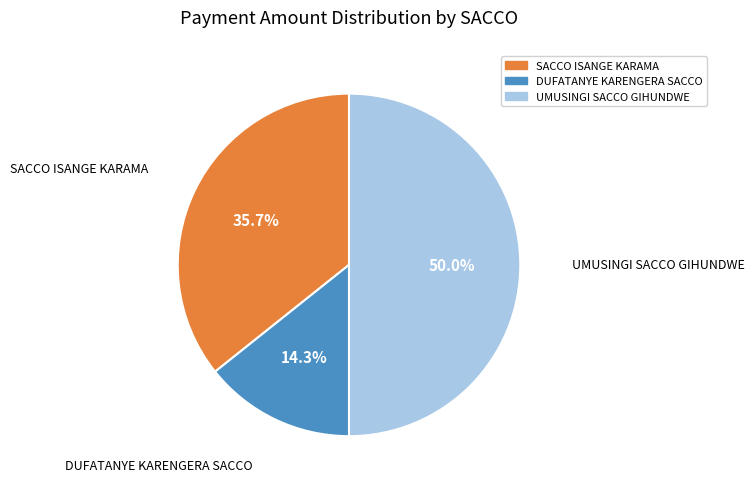

Is DUFATANYE KARENGERA SACCO the majority of the pie?

No